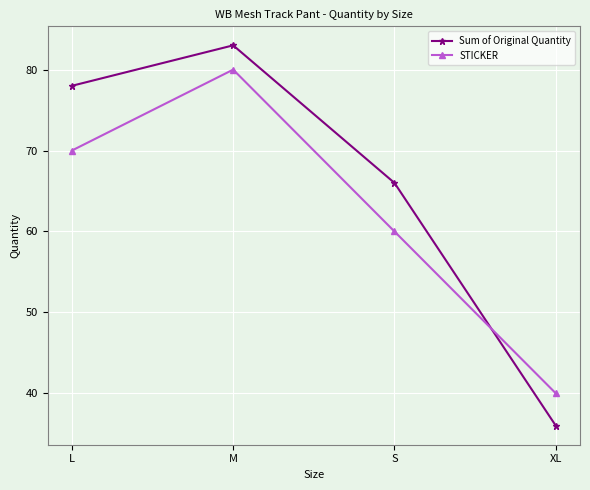

True or false: Sum of Original Quantity has more than 0 interior local peaks.

True